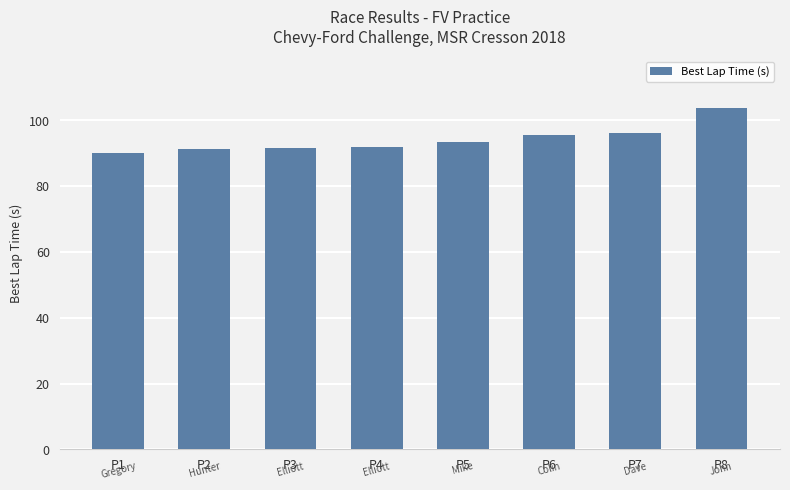

What is the value of the 4th bar from the left?

91.8